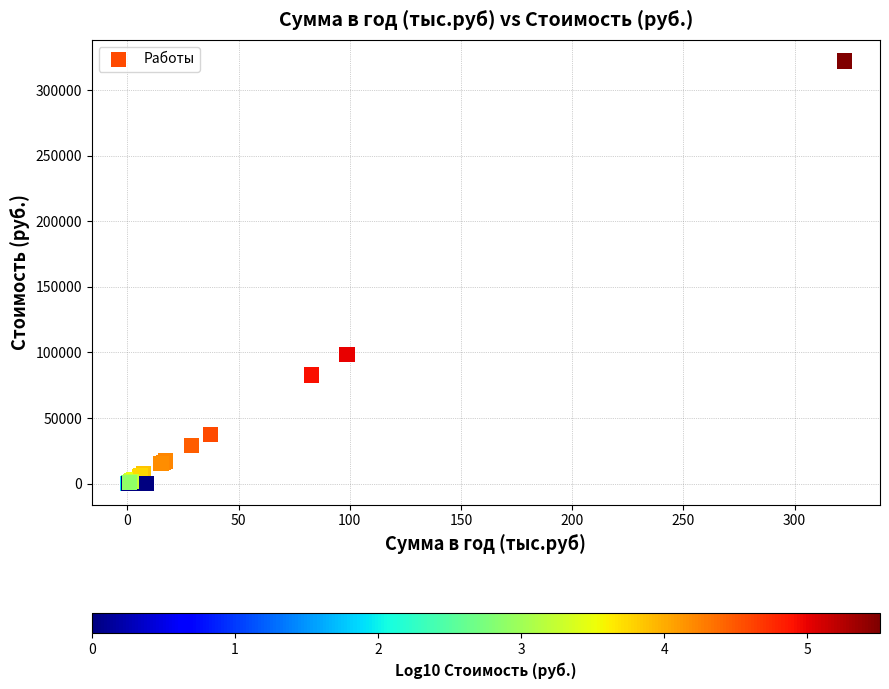

What Y value in the scatter plot is closest to 161151?

98687.2